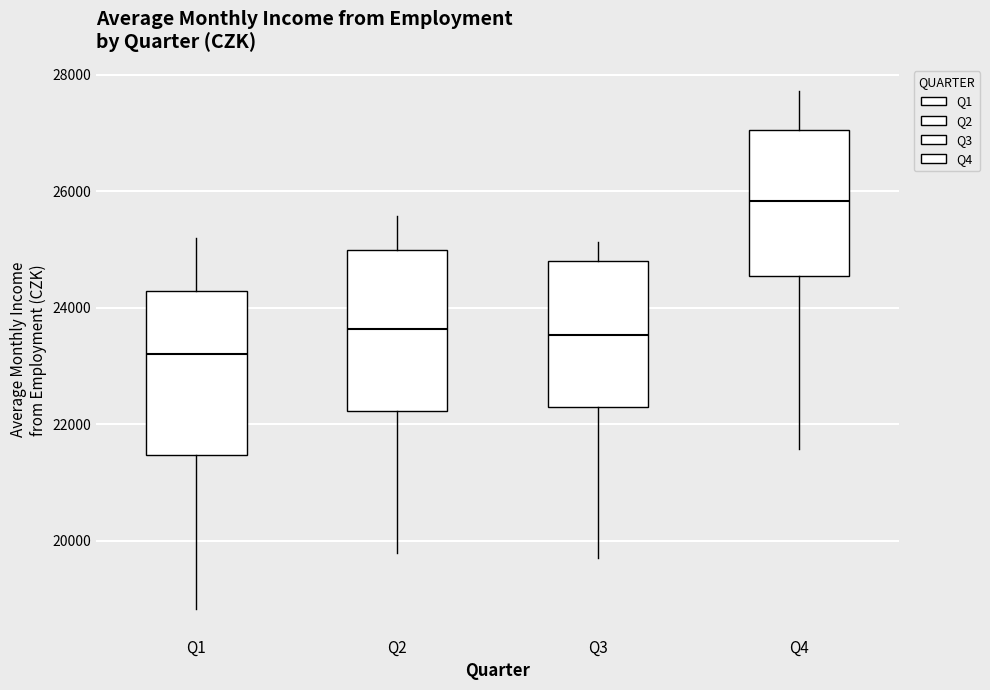

Reading left to right, transcribe this box plot: for each box, give where its median line is, the range the box spans, and where its two whiskers end, as read against the y-axis. The values are not printed on the chart, so give them approximately, as read against the axis.

Q1: median 23200, box 21400 to 24200, whiskers 18800 to 25200
Q2: median 23600, box 22200 to 25000, whiskers 19800 to 25600
Q3: median 23600, box 22400 to 24800, whiskers 19600 to 25200
Q4: median 25800, box 24600 to 27000, whiskers 21600 to 27800